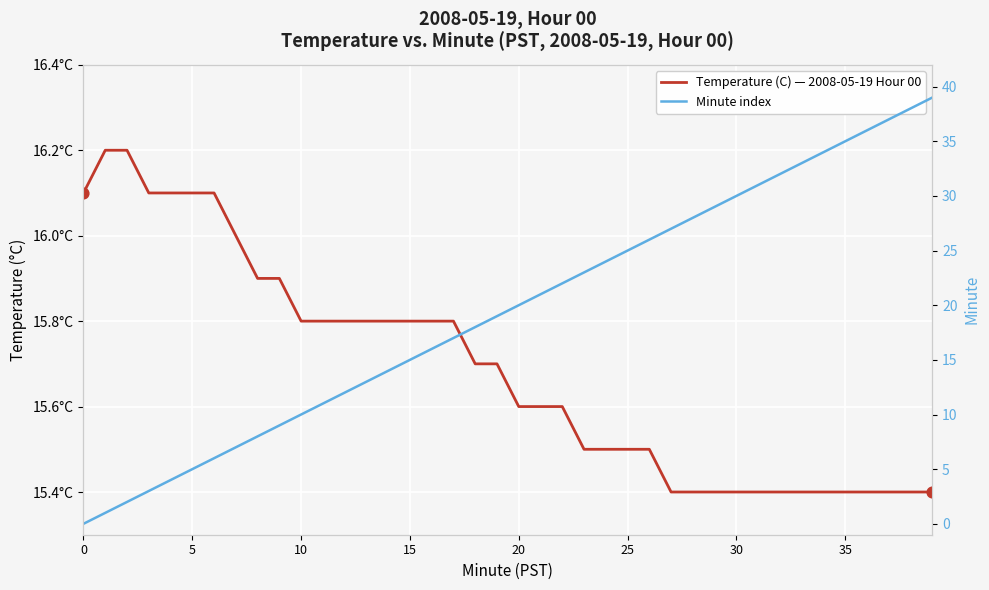

Is the value of Temperature (C) — 2008-05-19 Hour 00 at 5 greater than the value of Minute index at 28?

No